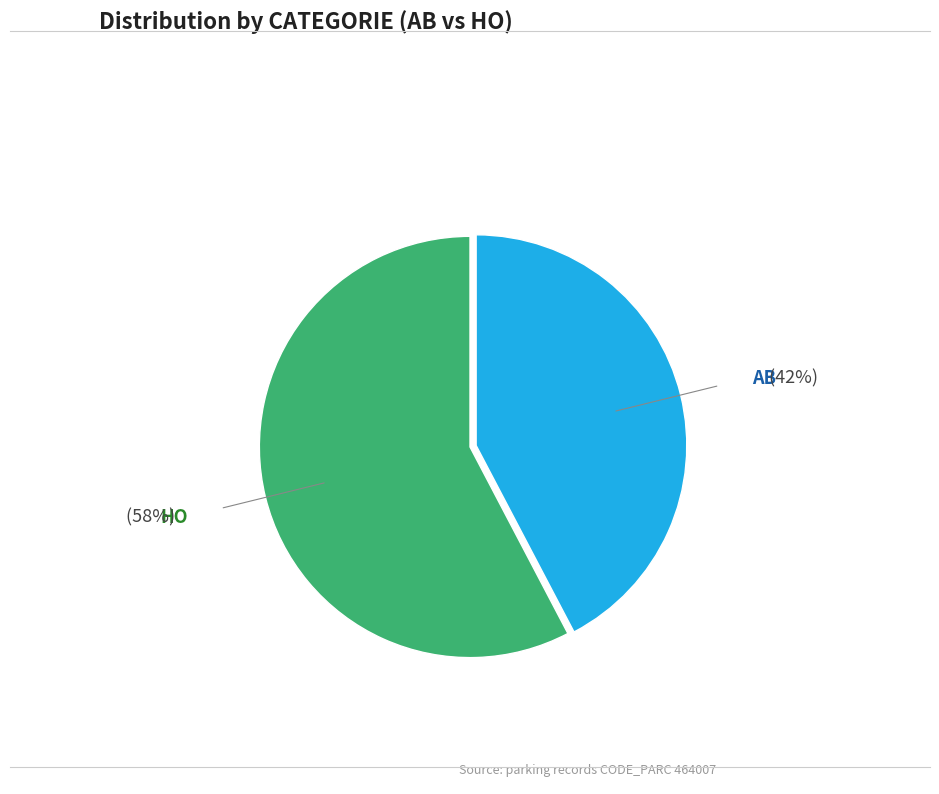

Is it true that HO is 64% of the pie?

False